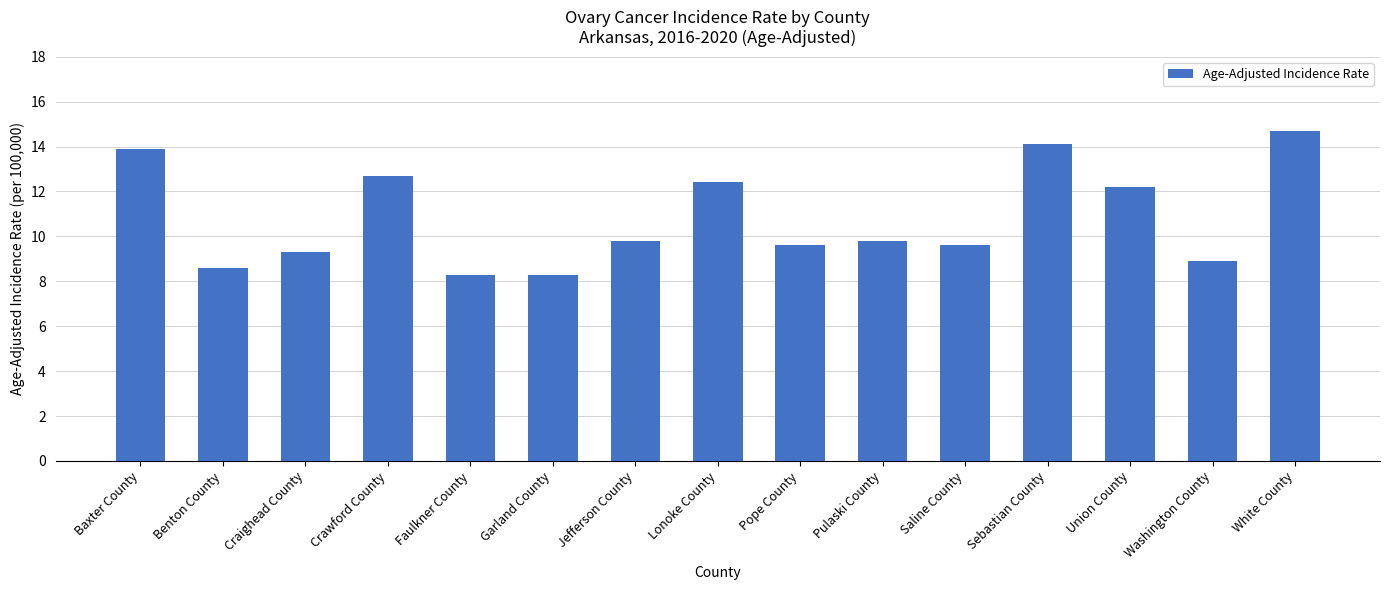

Reading left to right, extract all data points from this chart.

Baxter County=13.9	Benton County=8.6	Craighead County=9.3	Crawford County=12.7	Faulkner County=8.3	Garland County=8.3	Jefferson County=9.8	Lonoke County=12.4	Pope County=9.6	Pulaski County=9.8	Saline County=9.6	Sebastian County=14.1	Union County=12.2	Washington County=8.9	White County=14.7